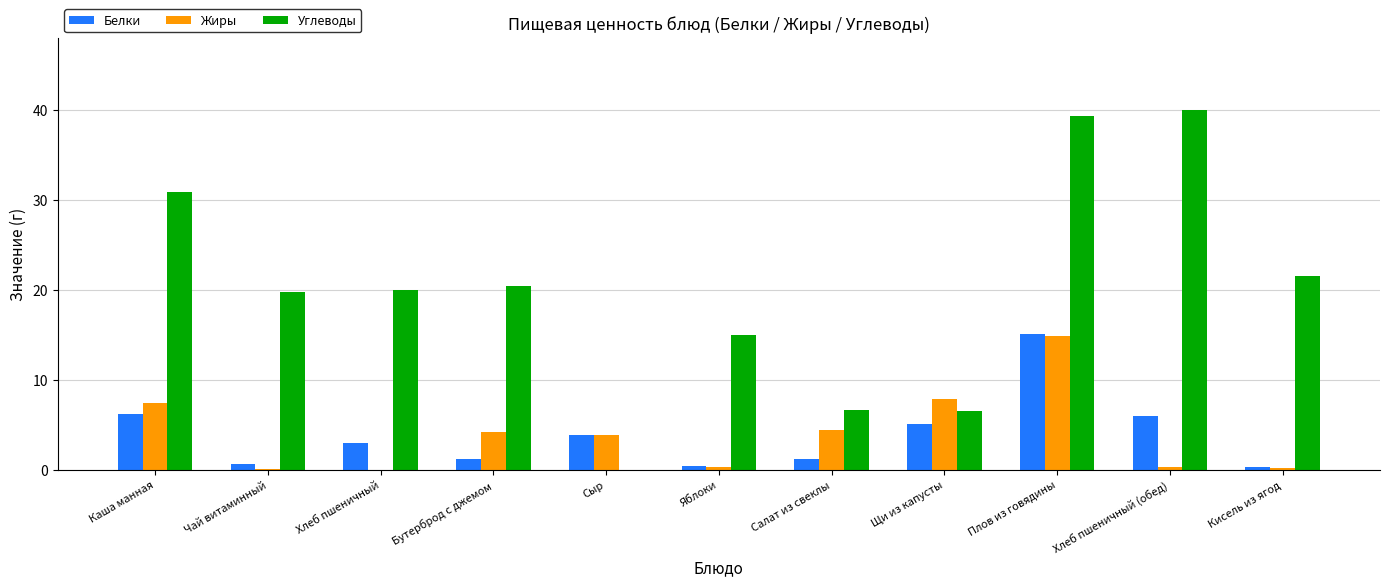

At which category is the sum across all series the highest?

Плов из говядины